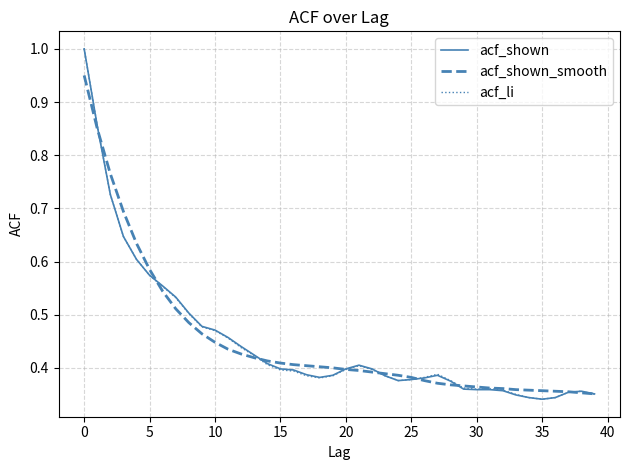

In acf_li, how many points are lower than both neighbors (excluding endpoints)?

4